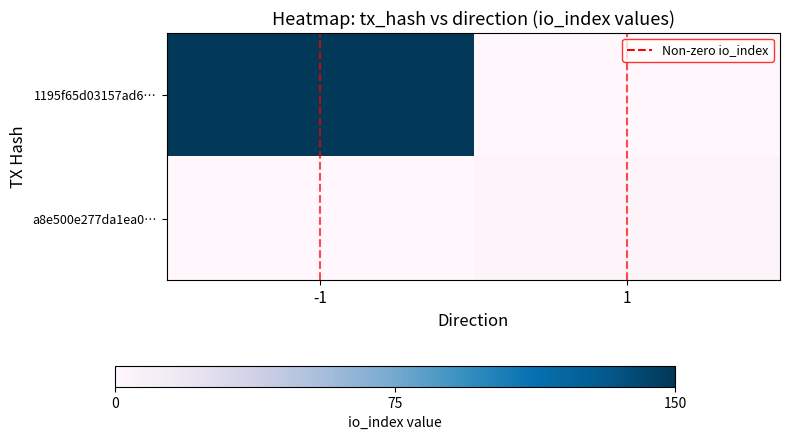

Which category has the lowest value across all series?

-1